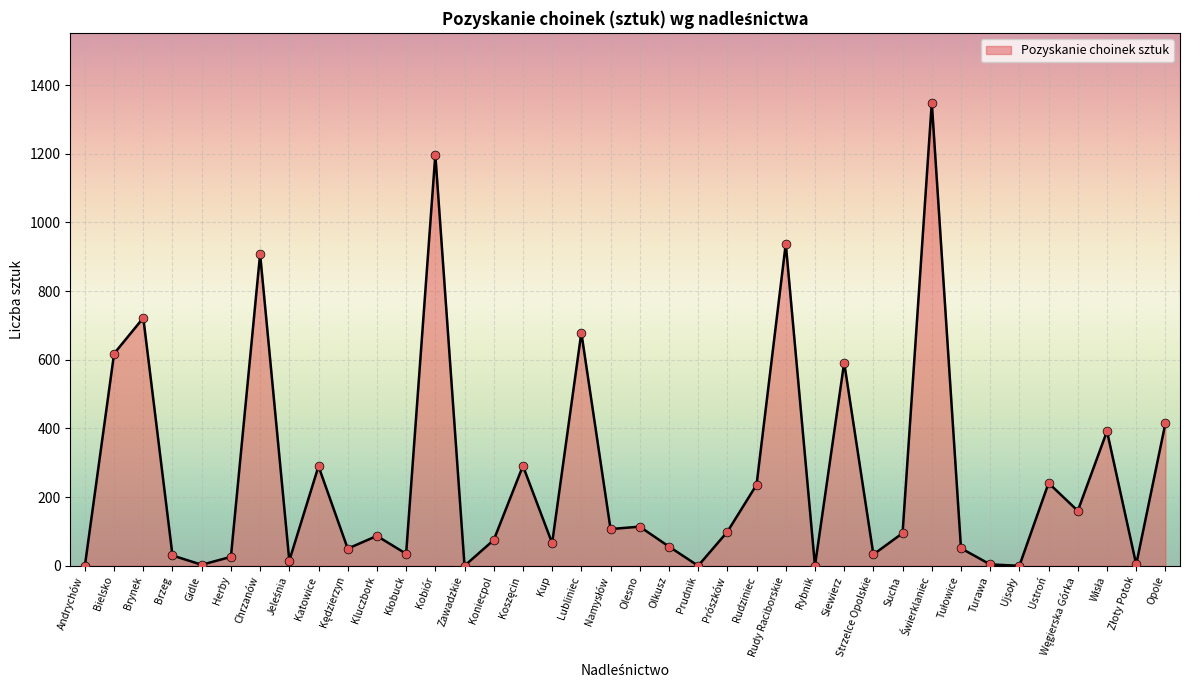

What is the ratio of the value at Kup to the value at Gidle?

22.0